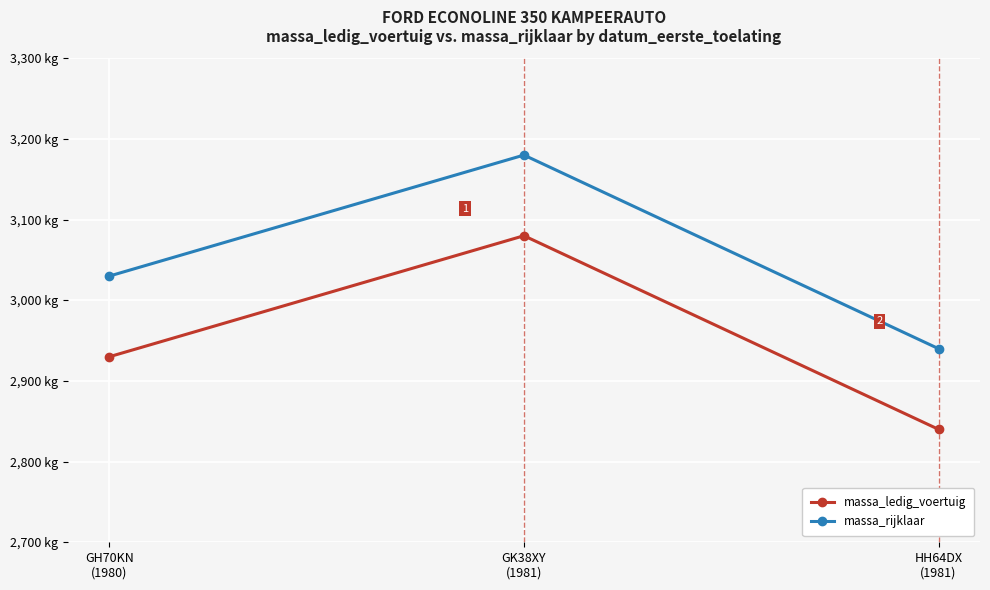

What is the label of the 2nd point from the left?

GK38XY
(1981)